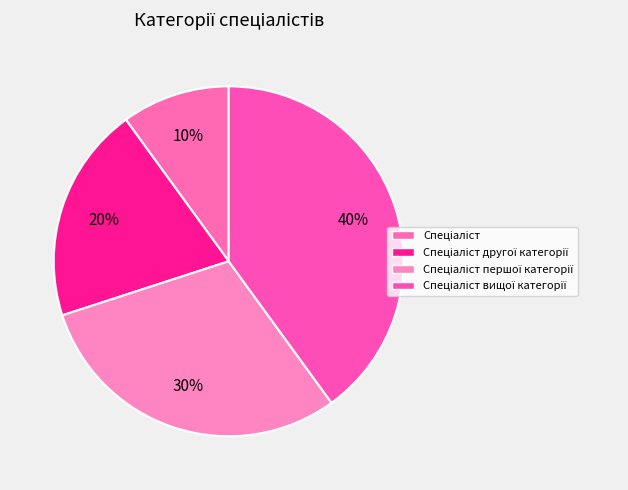

How many slices are in this pie chart?

4